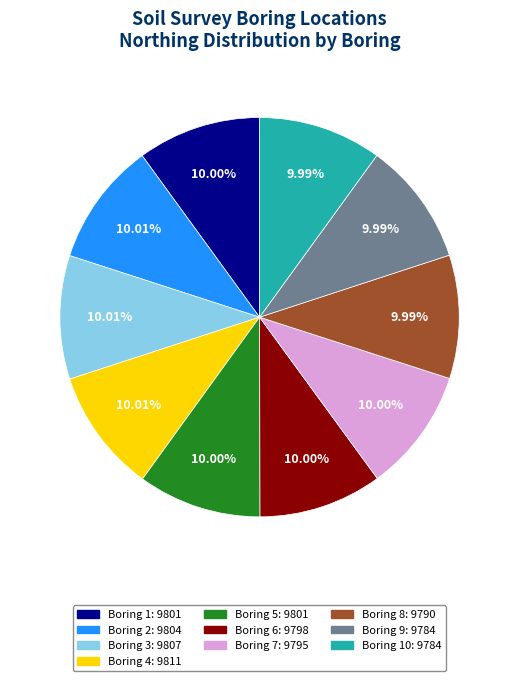

Is there a majority slice in this chart?

No